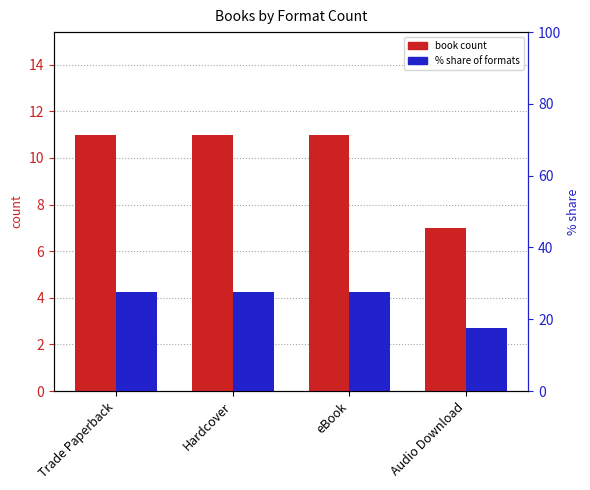

Which series has the largest total across all categories?

percentile within formats